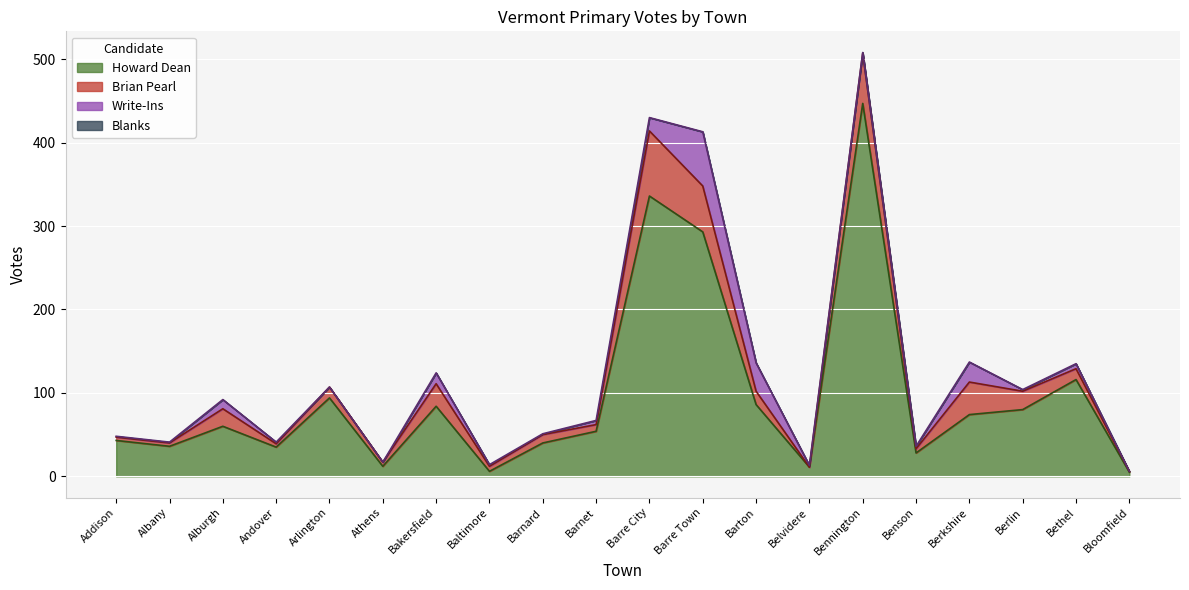

Which series has the widest spread of values?

Howard Dean